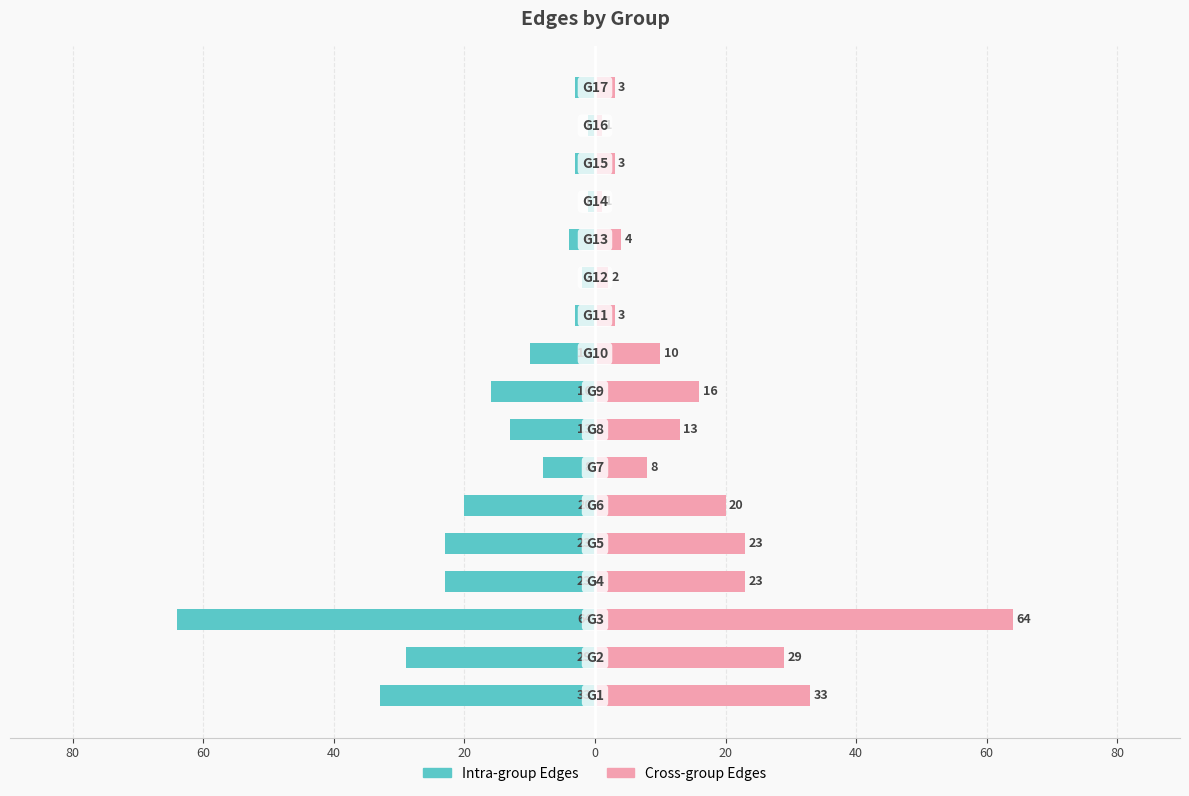

Between 0 and 16, which is larger?

16